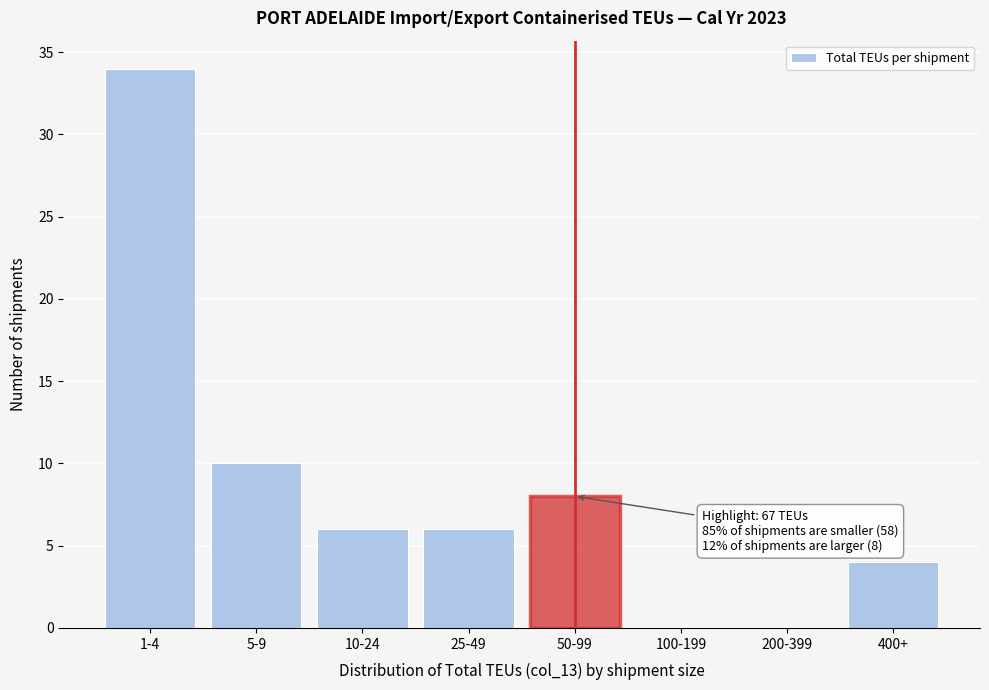

Reading left to right, transcribe all the data shown in this chart.

1-4=34	5-9=10	10-24=6	25-49=6	50-99=8	100-199=0	200-399=0	400+=4